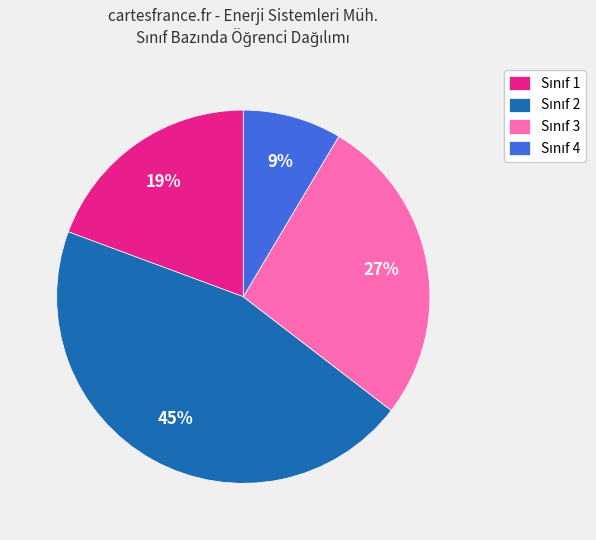

Is there any slice that represents more than half of the pie?

No